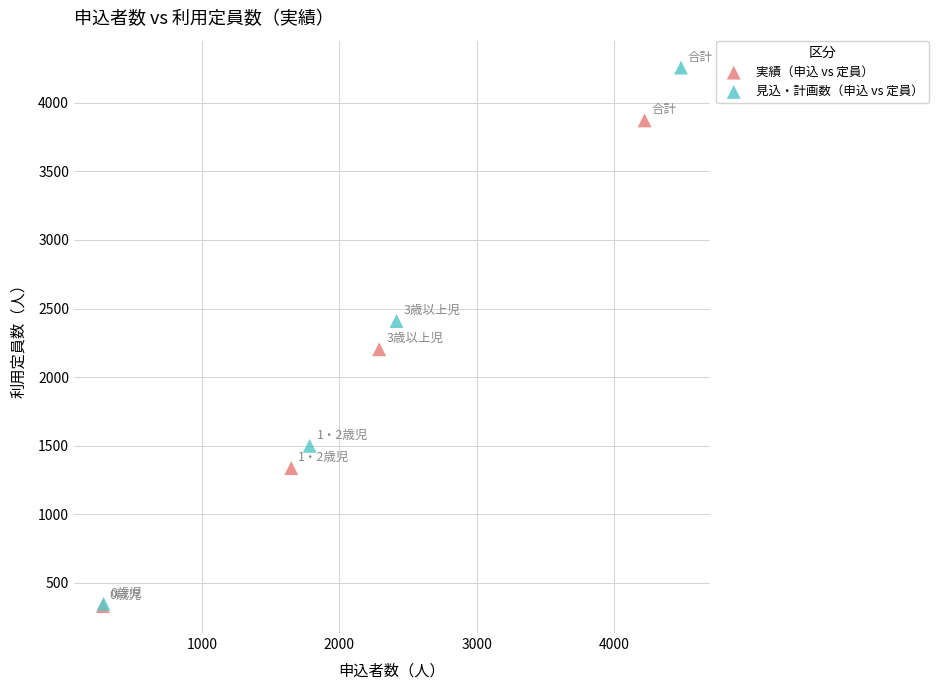

What are all the series names shown in the legend?

実績（申込 vs 定員）, 見込・計画数（申込 vs 定員）